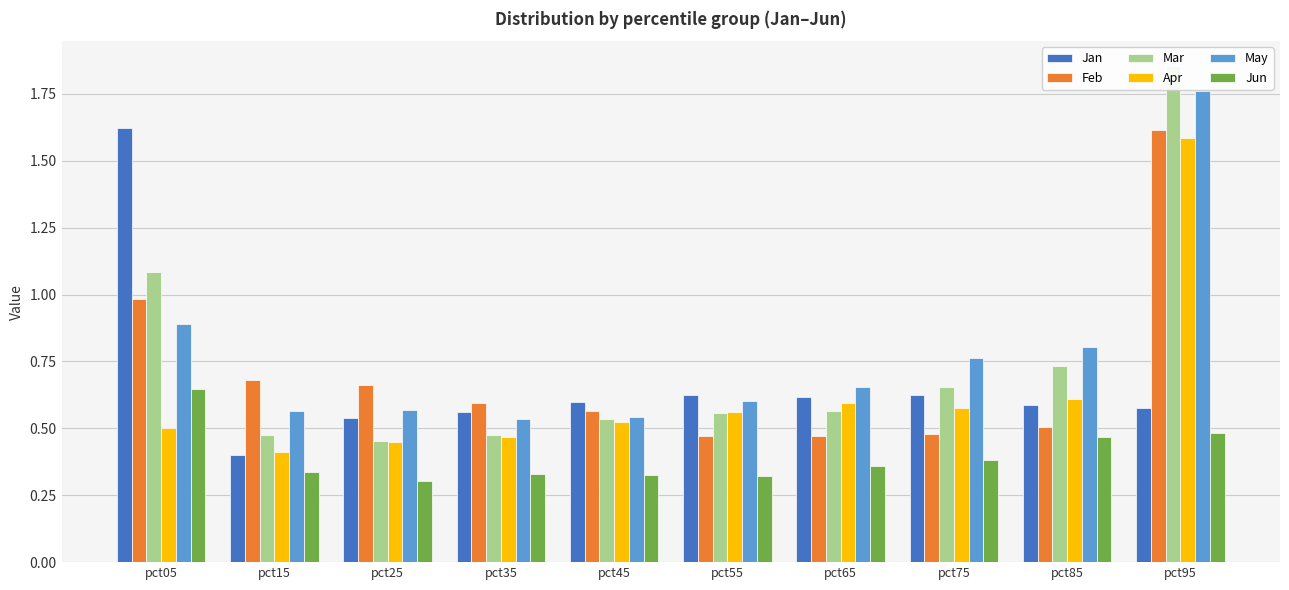

What is the spread (max minus min) of values at pct55?

0.3